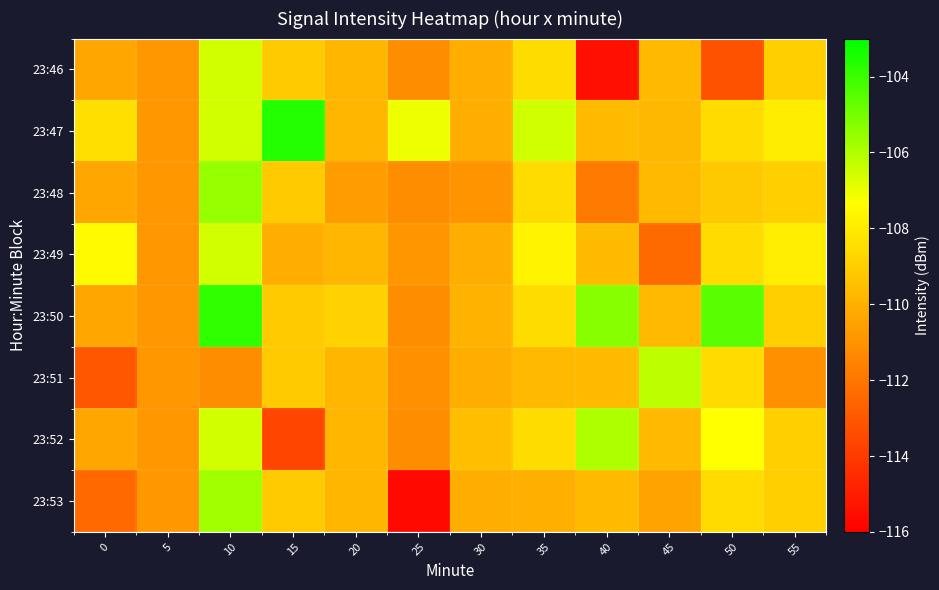

What is the smallest value displayed?

-115.7